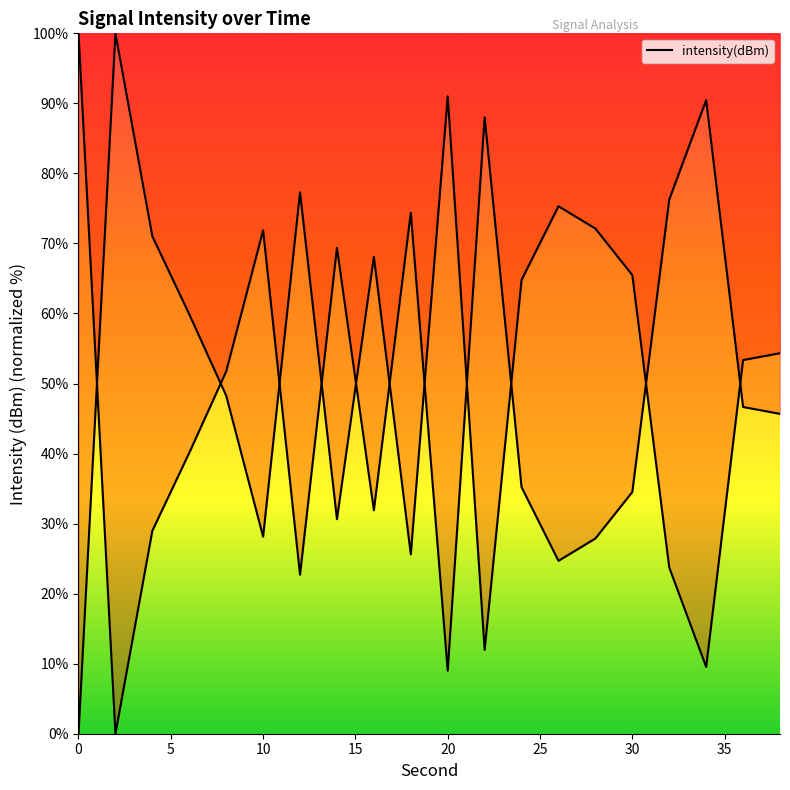

True or false: the data shows 21.7 at 8.

False